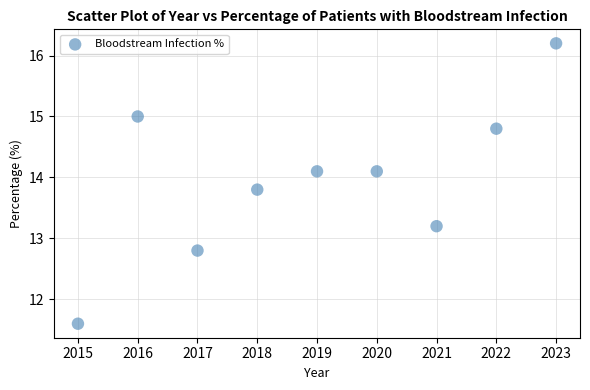

What is the average Y value?

14.0